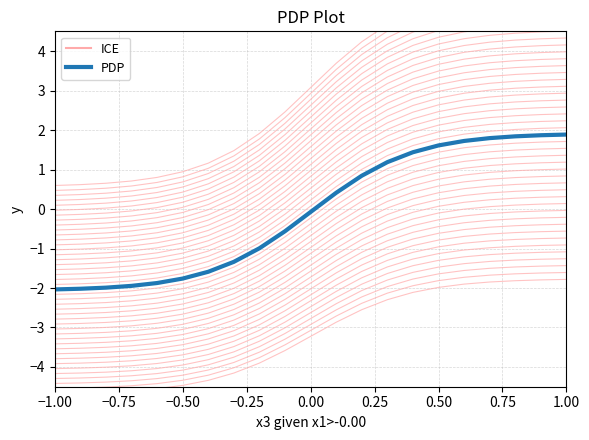

True or false: ICE has more than 1 points higher than both neighbors.

False